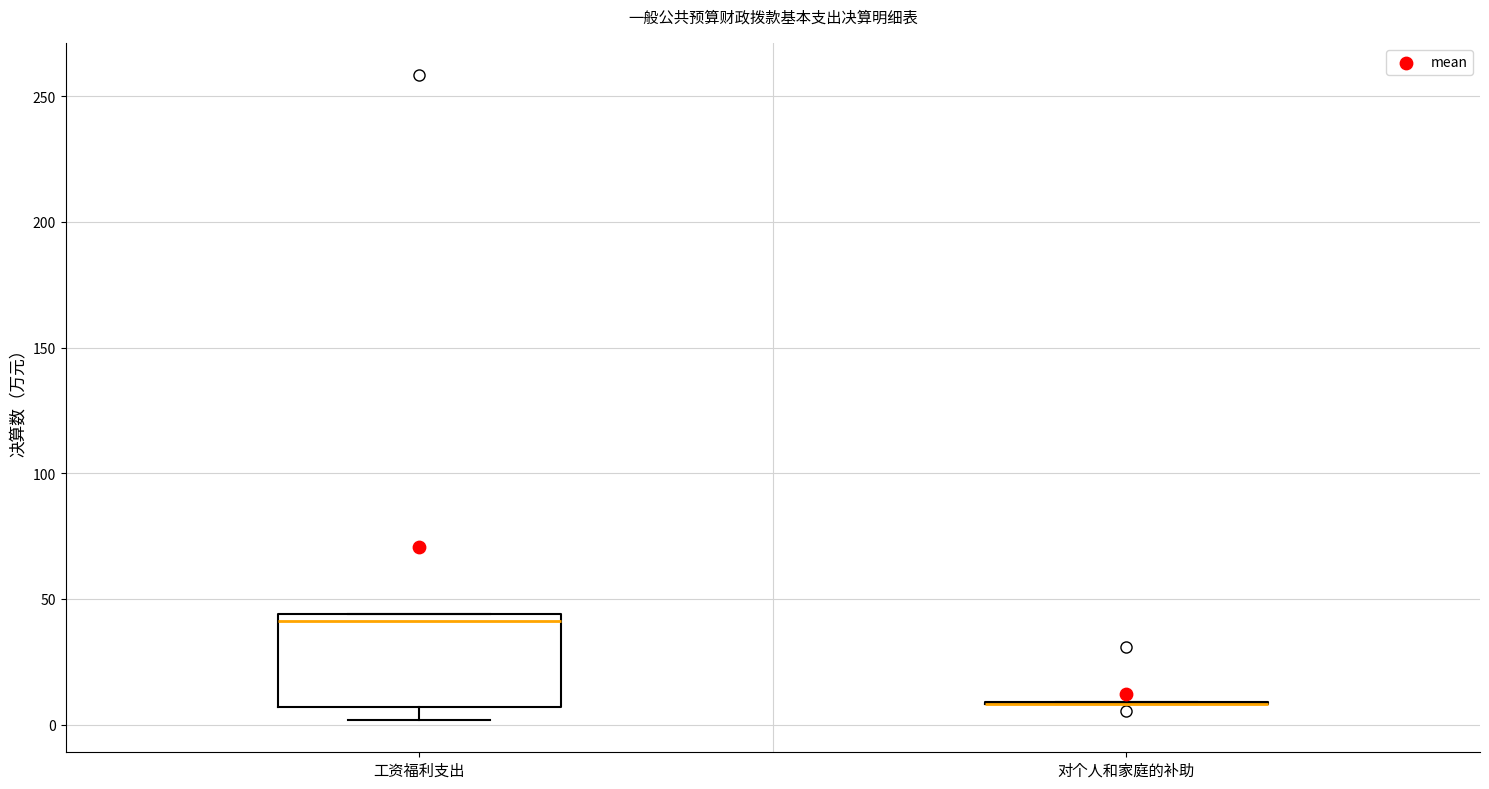

Reading left to right, read every box against the y-axis: the position of its median line, the range the box covers, and the ends of its whiskers. The values are not printed on the chart, so give them approximately, as read against the axis.

工资福利支出: median 40, box 5 to 45, whiskers 0 to 45
对个人和家庭的补助: box collapsed to a line at 10, whiskers 10 to 10